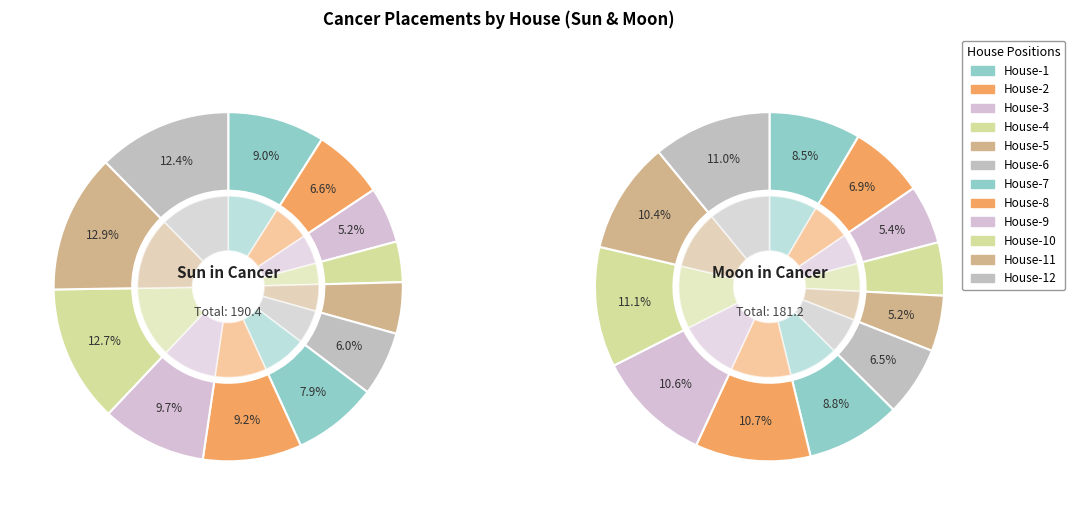

The House-8 slice represents 9% of the pie. True or false?

True